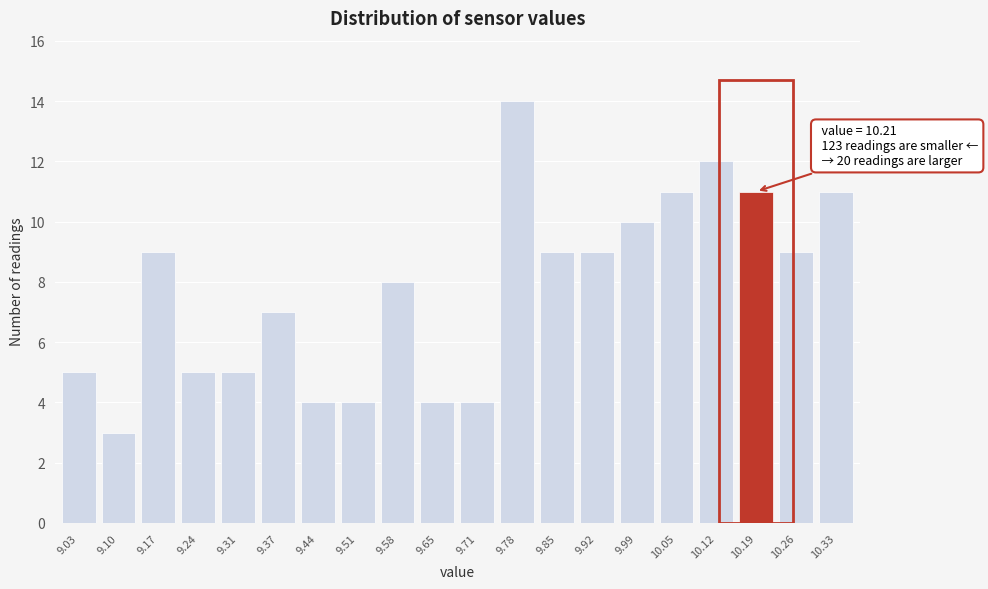

Reading left to right, extract all data points from this chart.

5	3	9	5	5	7	4	4	8	4	4	14	9	9	10	11	12	11	9	11